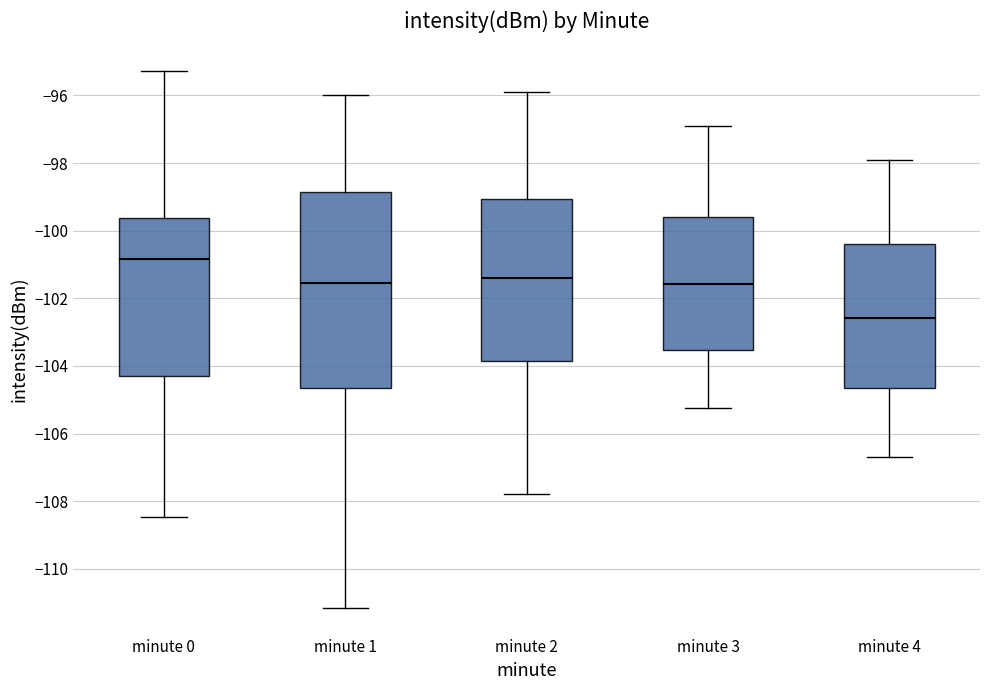

Where does the lower whisker of the box for minute 3 end on the y-axis? The values are not printed on the chart, so give them approximately, as read against the axis.

-105.2